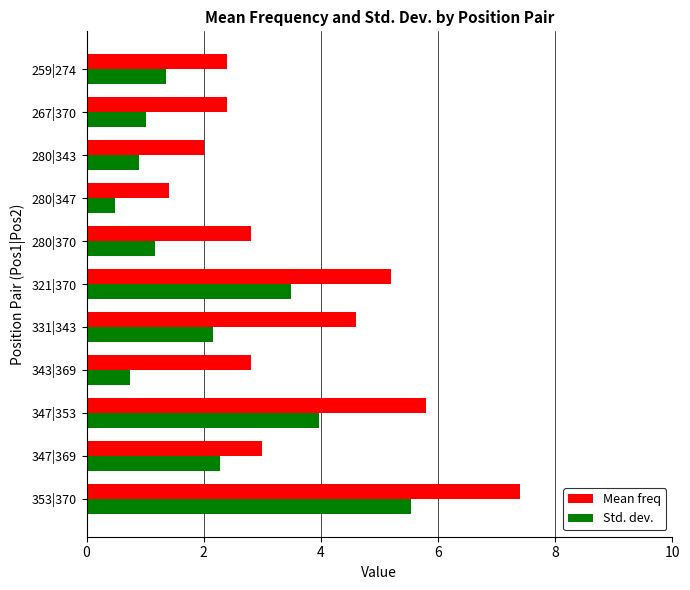

Which label corresponds to the smallest value in the chart?

280|347